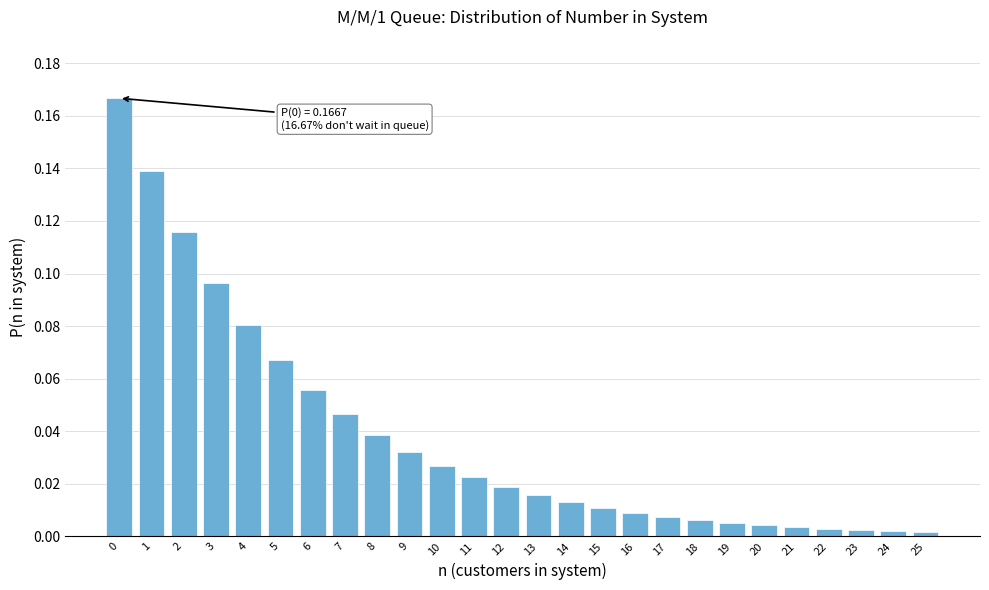

The value at 15 is 0.0. True or false?

True